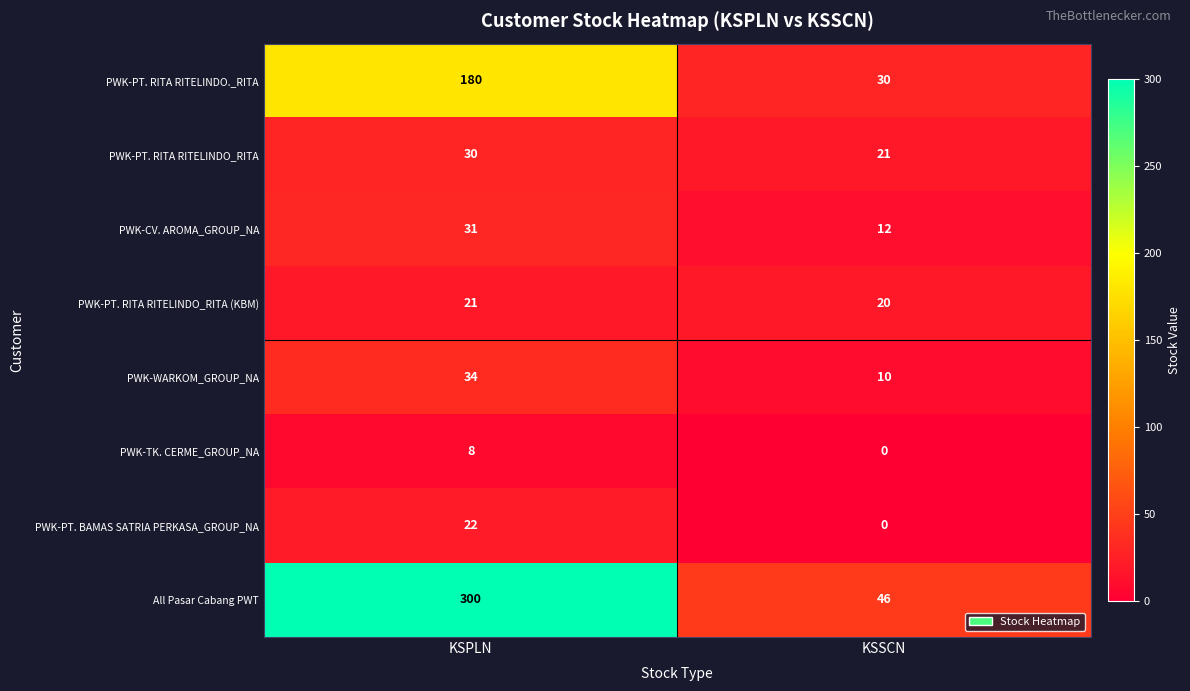

What is the difference between the PWK-PT. BAMAS SATRIA PERKASA_GROUP_NA values at KSSCN and KSPLN?

22